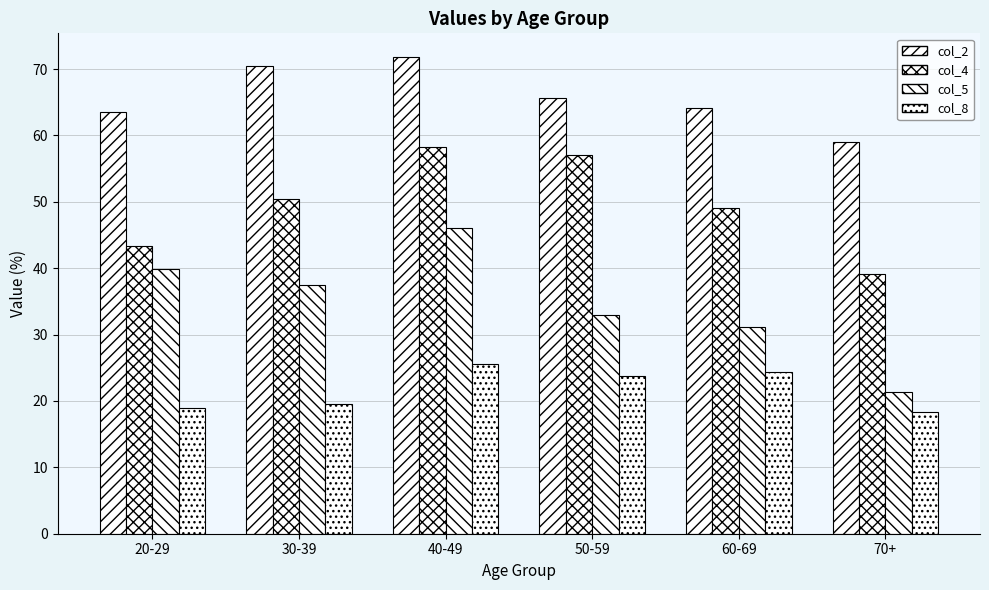

How many bars are there in total?

24